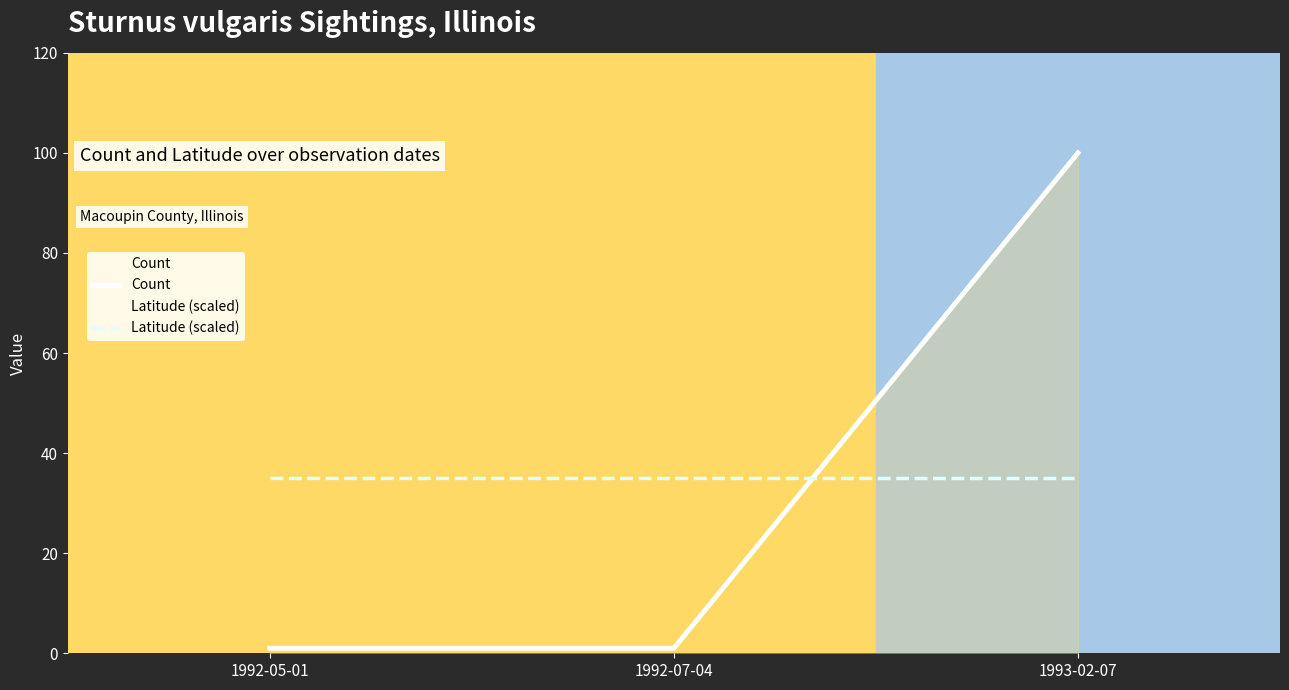

What is the minimum value shown in the chart?

1.0